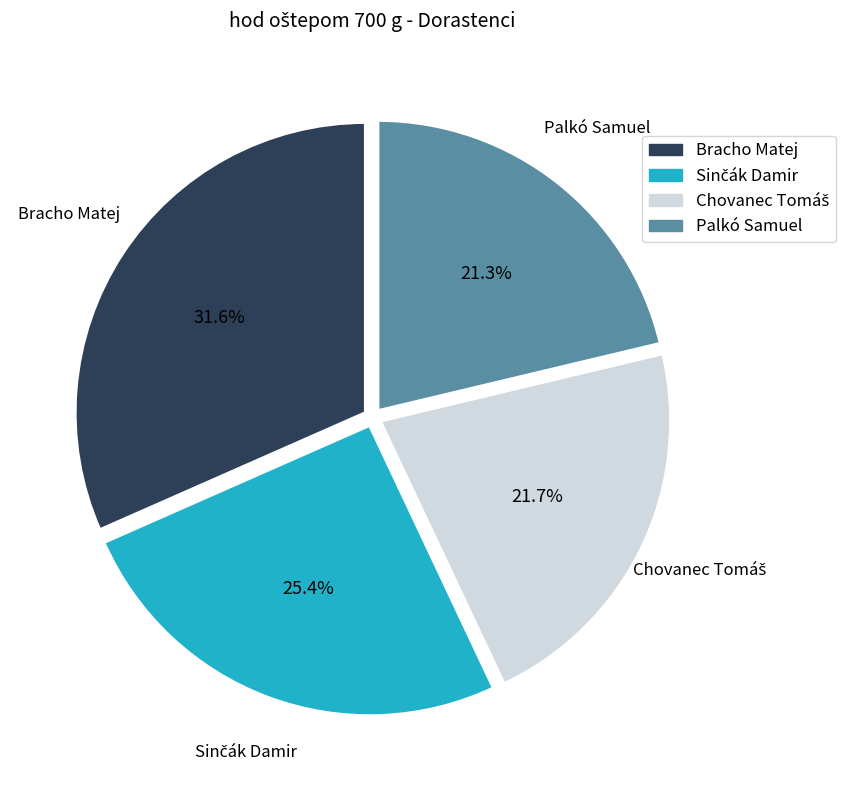

How much of the chart is everything except Bracho Matej?

68.4%